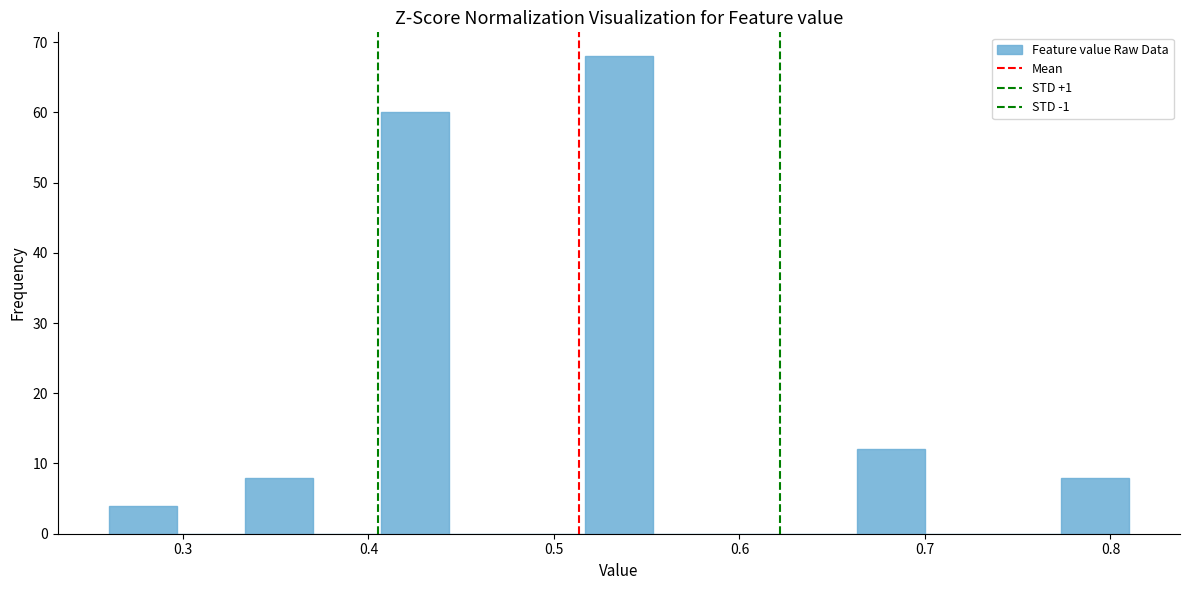

Around what value on the x-axis is the tallest bar? Give the approximate position of its centre, as read against the axis.

0.54